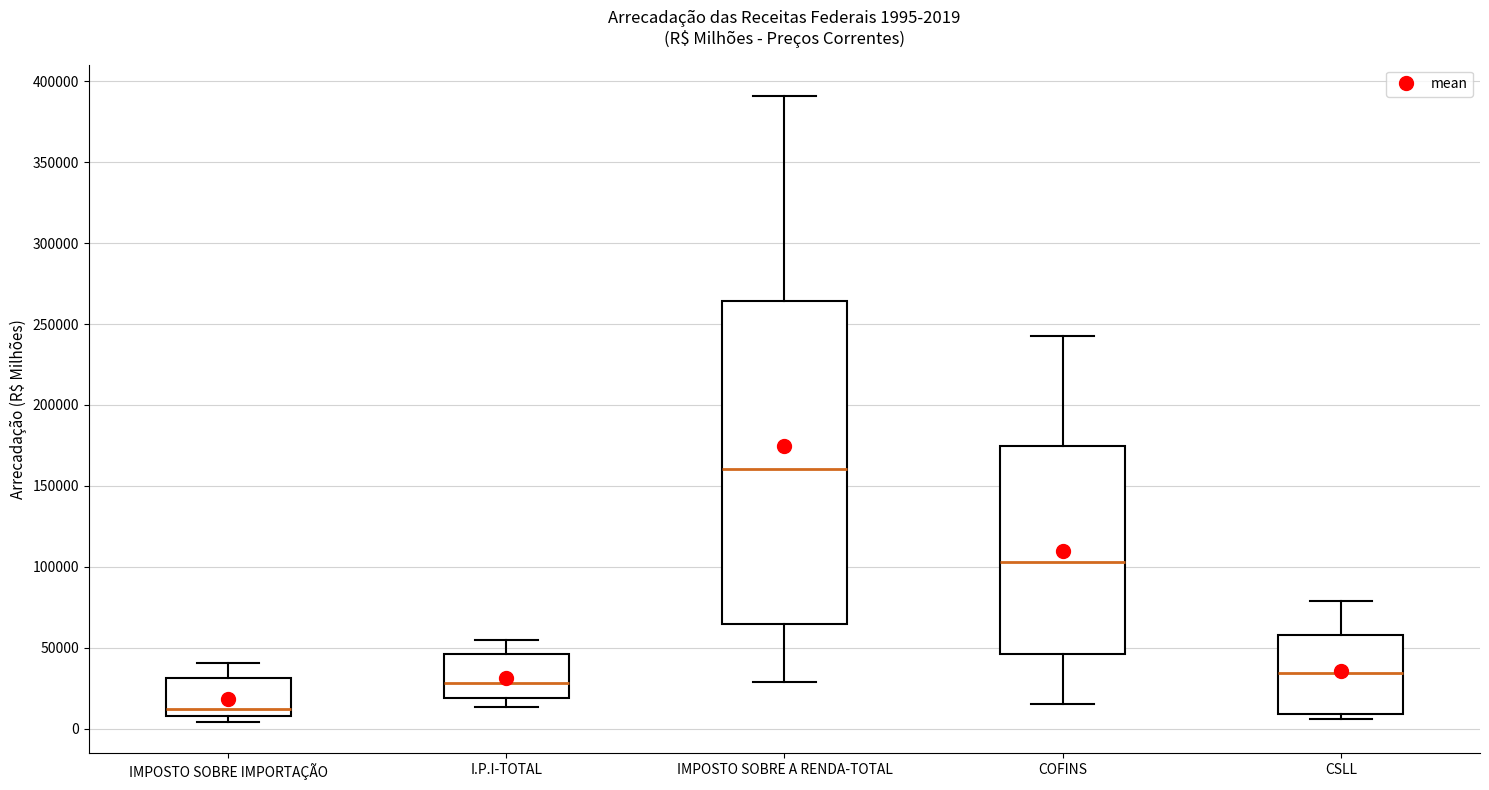

Which box is the tallest, from its lower edge to its upper edge?

IMPOSTO SOBRE A RENDA-TOTAL